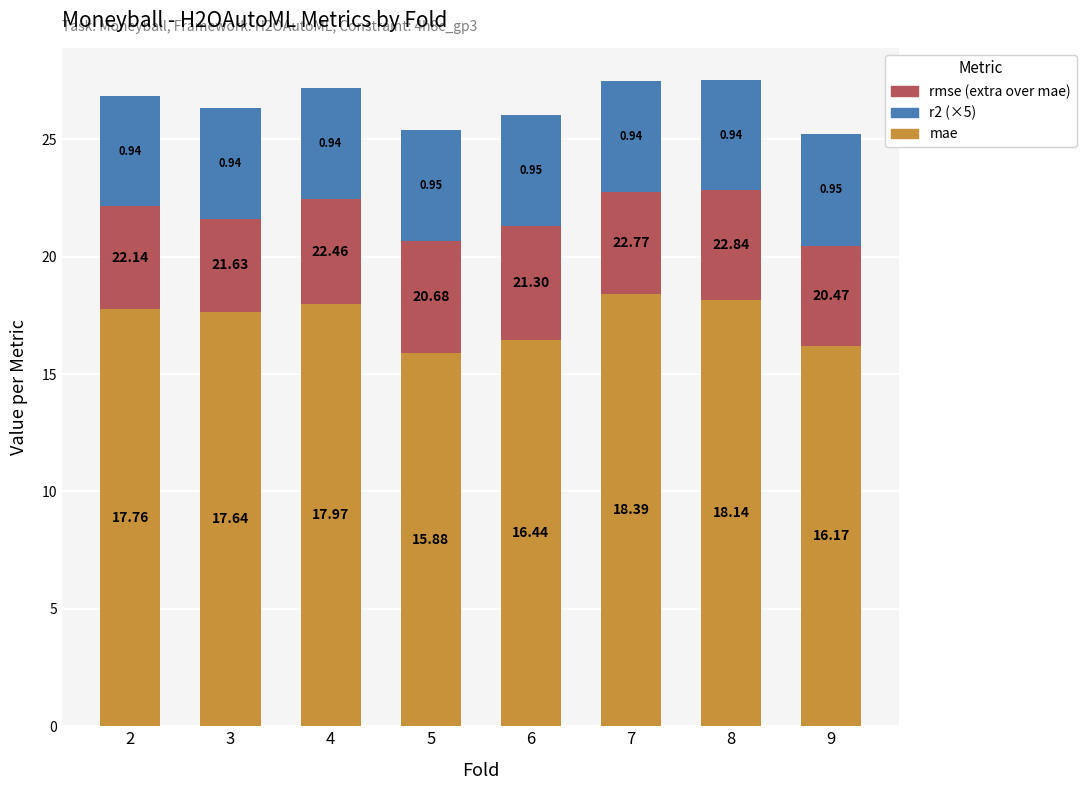

What is the value of the mae bar at the 8th from the left?

16.2